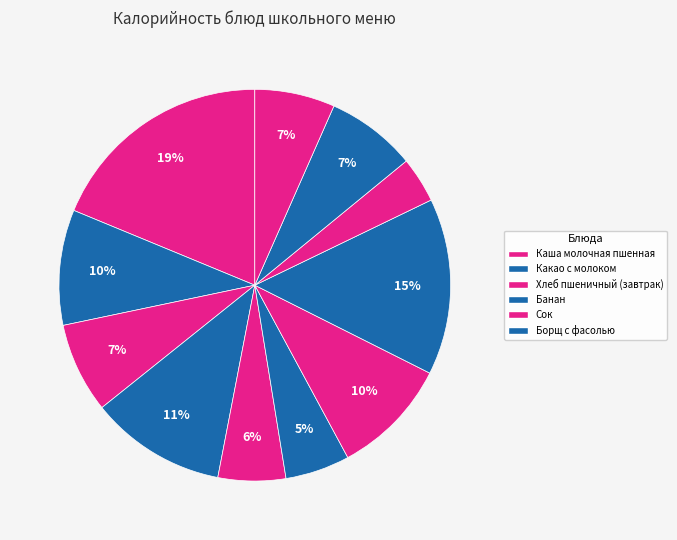

How many segments does this pie chart have?

11